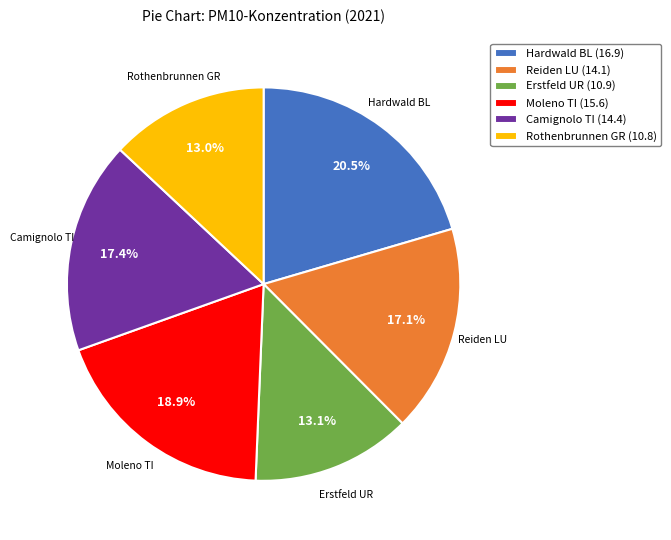

How many slices are in this pie chart?

6